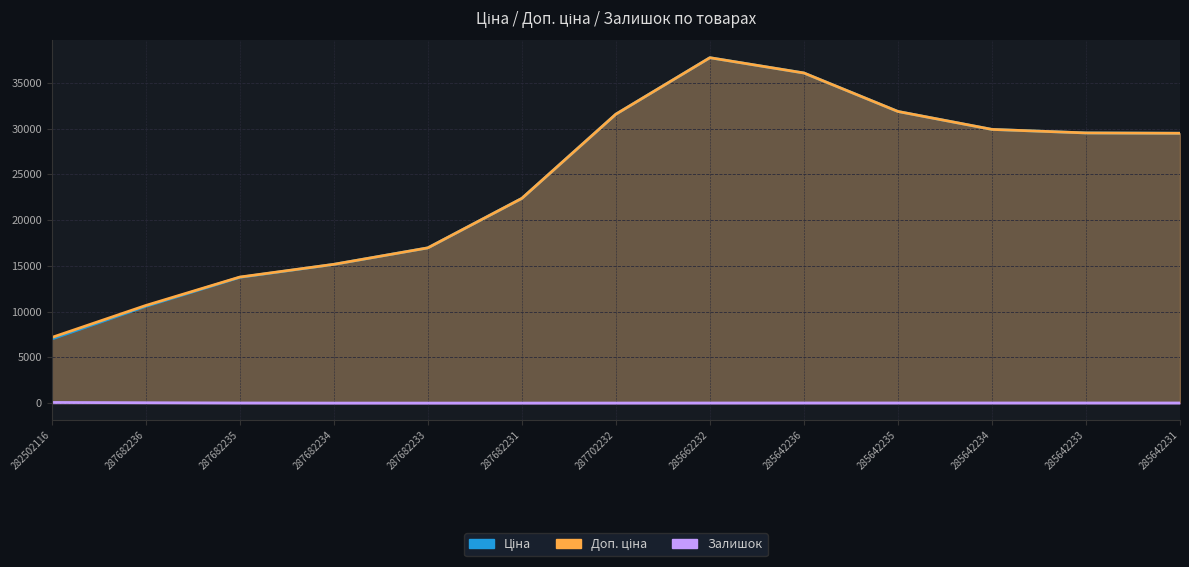

The Залишок series shows 4.6 at 285642236. True or false?

False